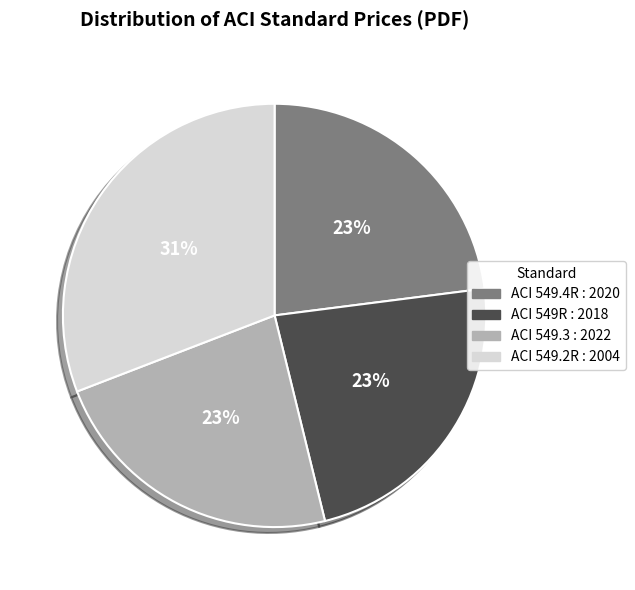

How many slices are in this pie chart?

4